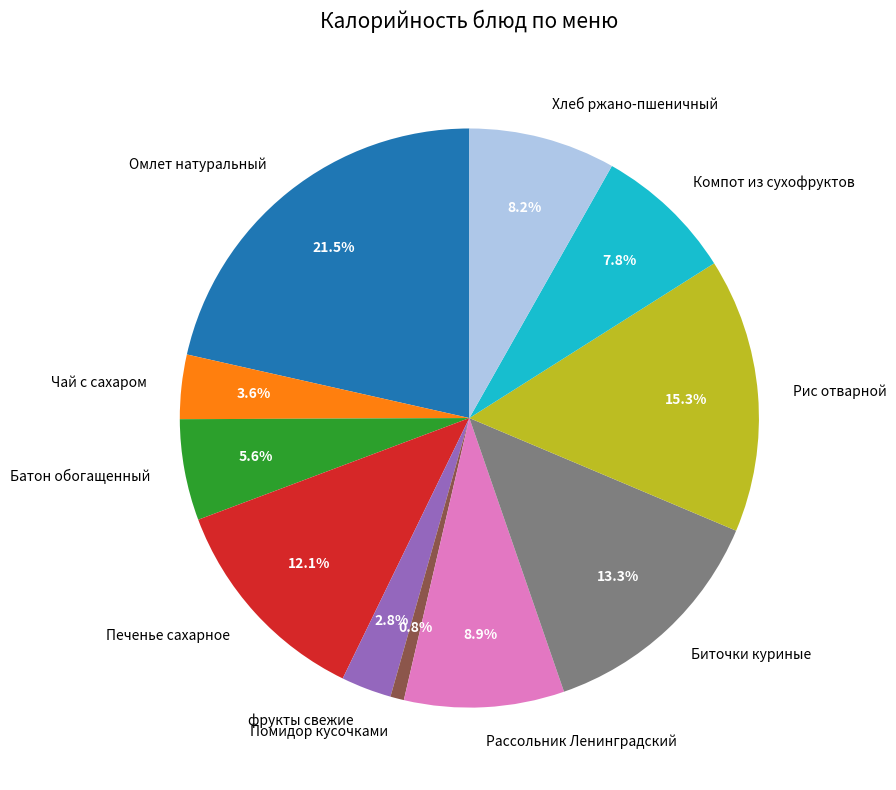

Count the number of slices in the pie.

11